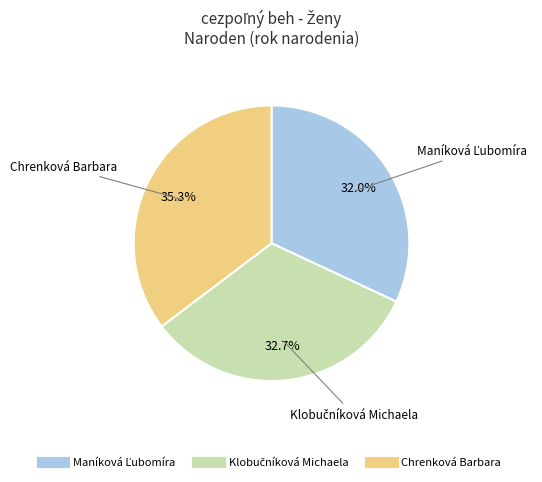

Does any single category account for the majority?

No